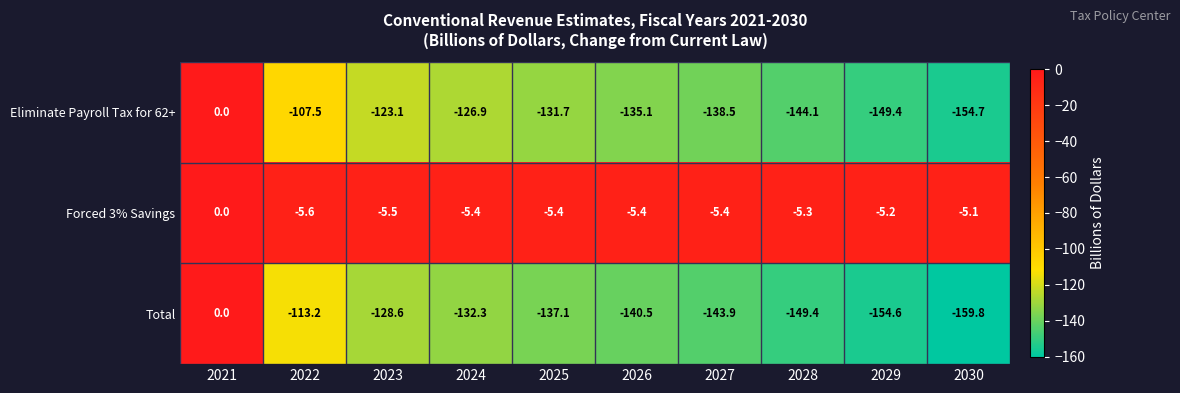

How many values in Forced 3% Savings are below zero?

9